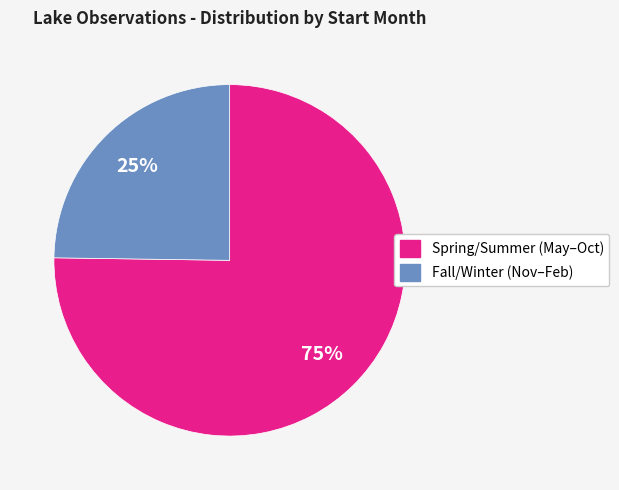

Do Spring/Summer (May–Oct) and Fall/Winter (Nov–Feb) together represent more than half of the pie?

Yes